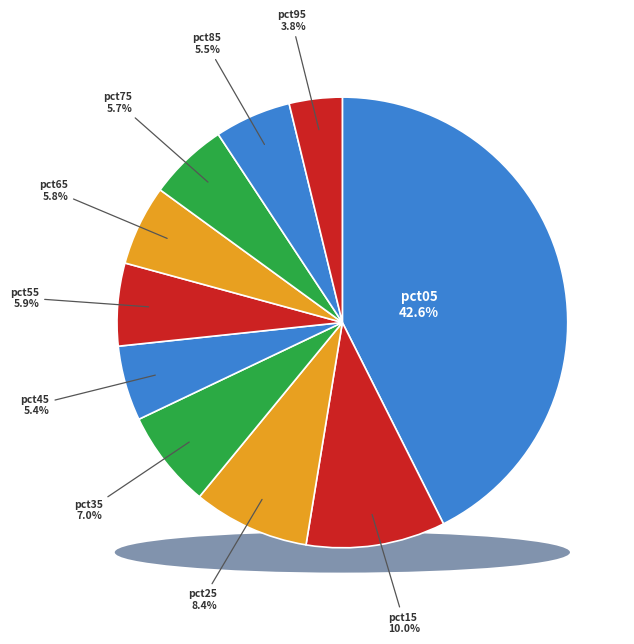

Is pct95 the majority of the pie?

No